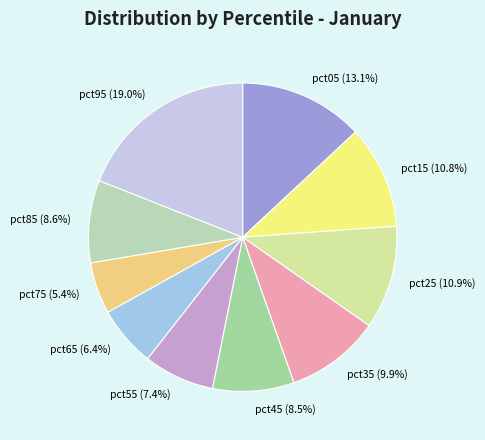

True or false: pct35 accounts for 15% of the total.

False